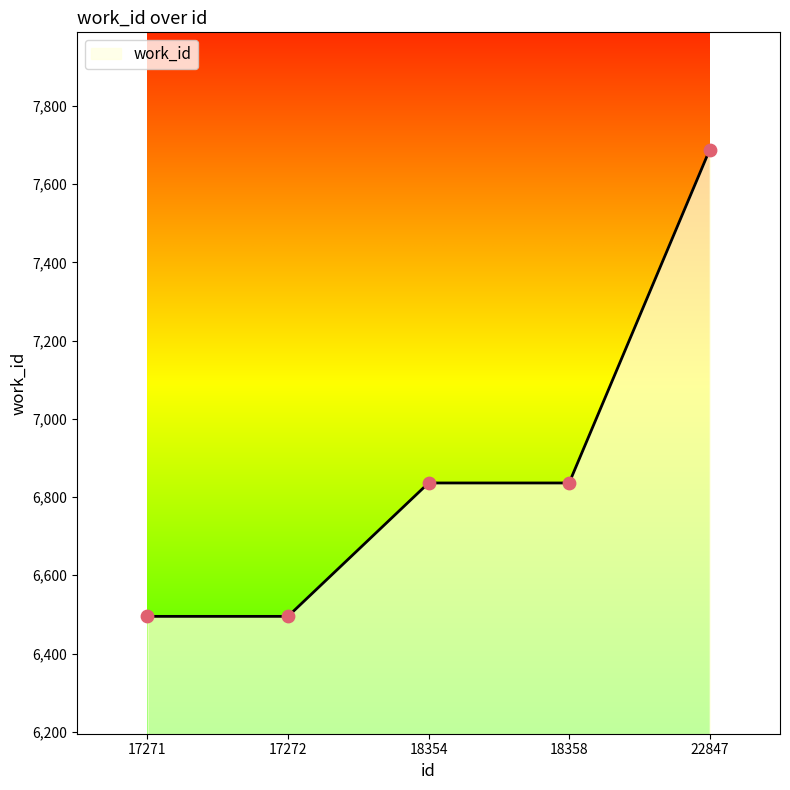

Approximately how many times larger is the value at 18354 compared to 22847?

0.9